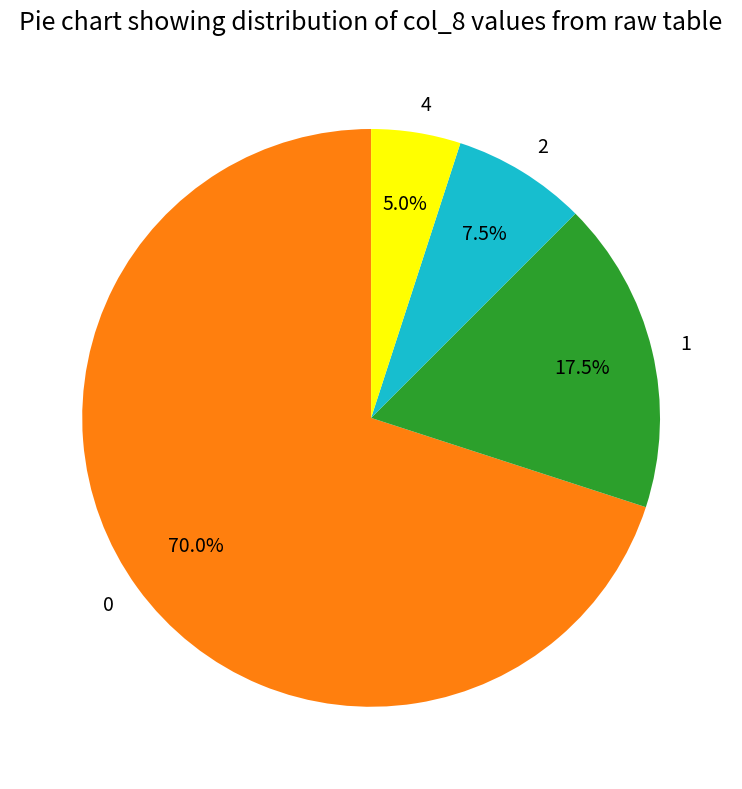

Is 0 the majority of the pie?

Yes